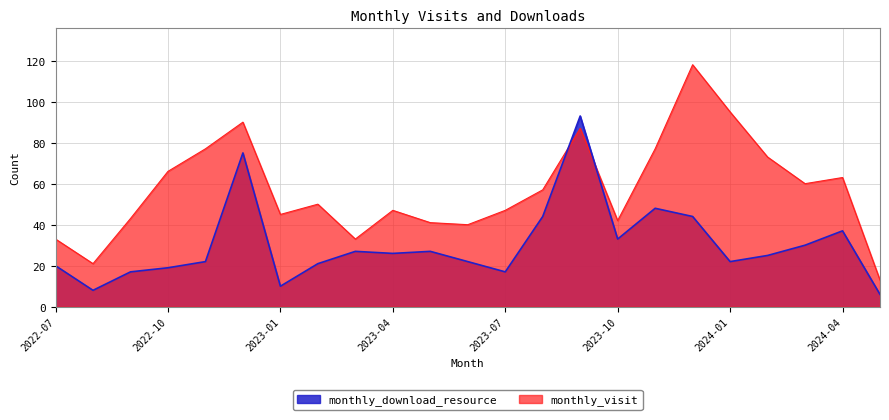

Between 2023-03 and 2022-07, which is larger?

2023-03